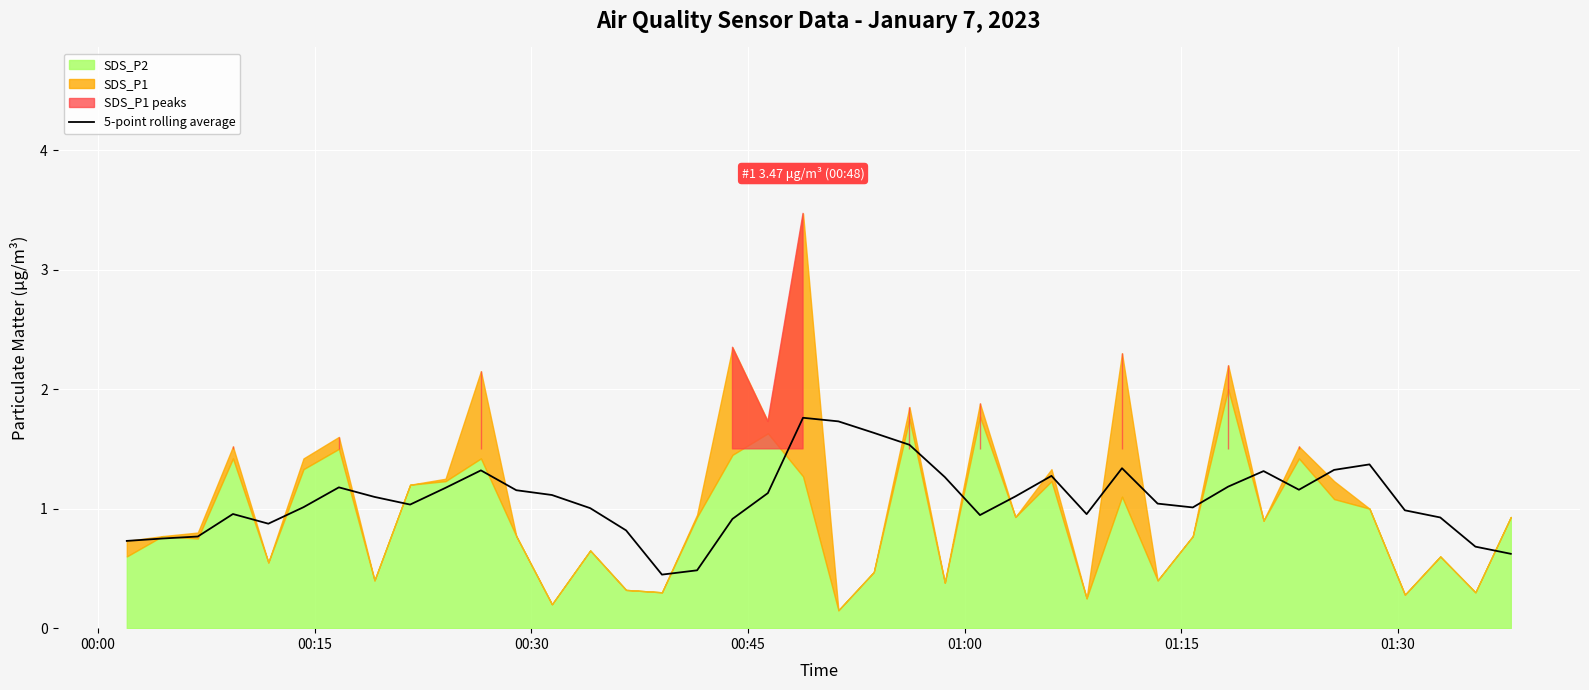

What is the maximum value for 5-point rolling average?

1.8